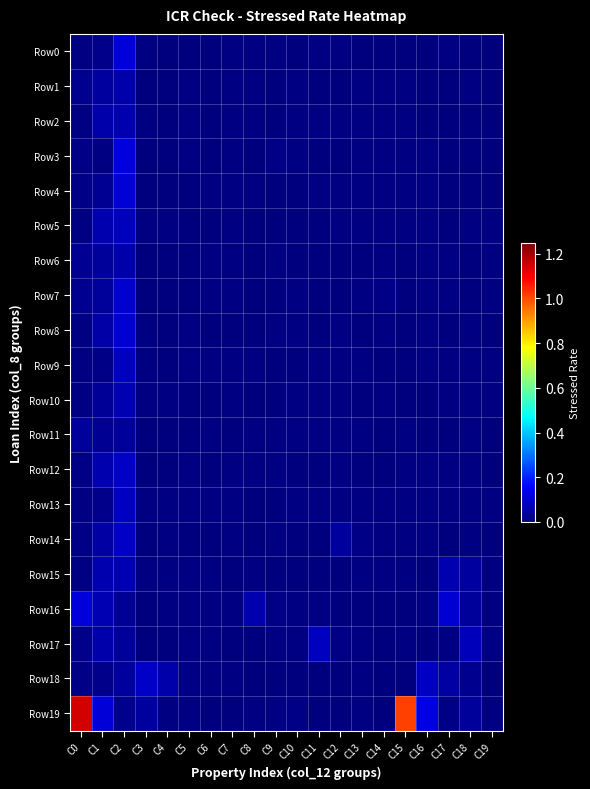

What is the total value across all series at C15?

1.1